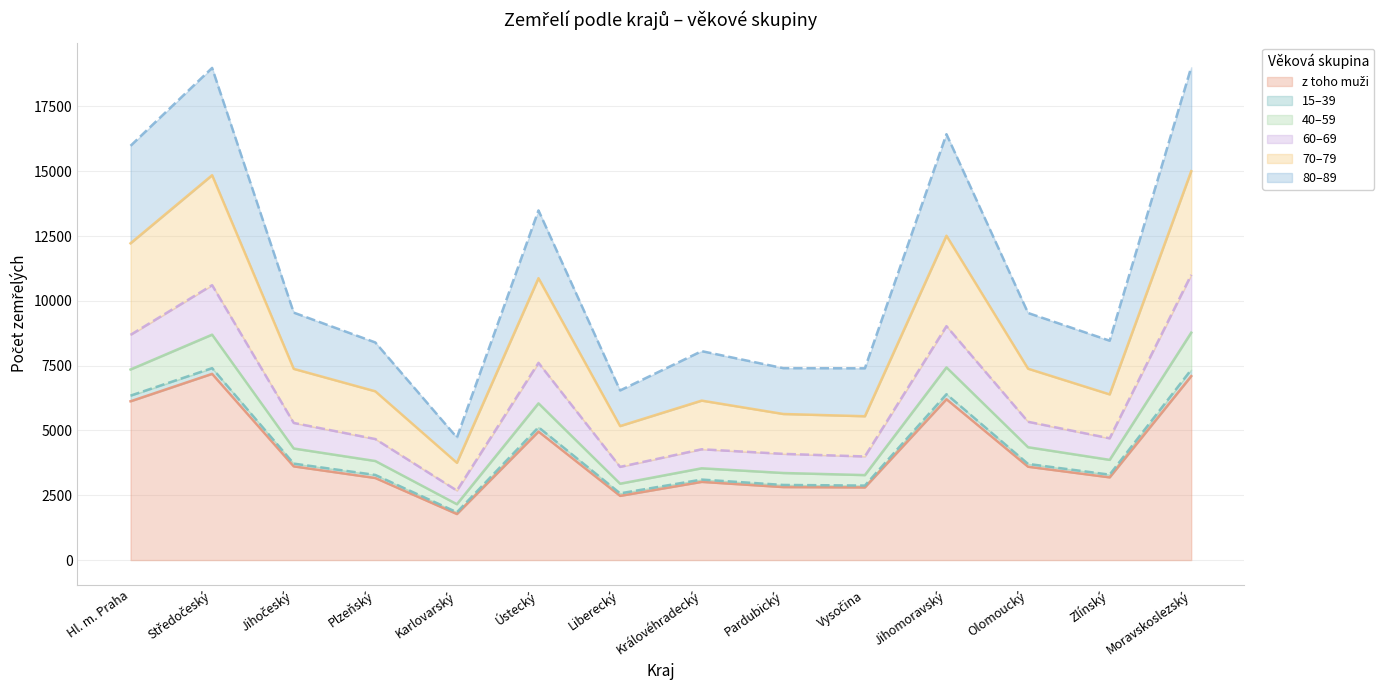

The 70–79 series shows 5548 at Vysočina. True or false?

True